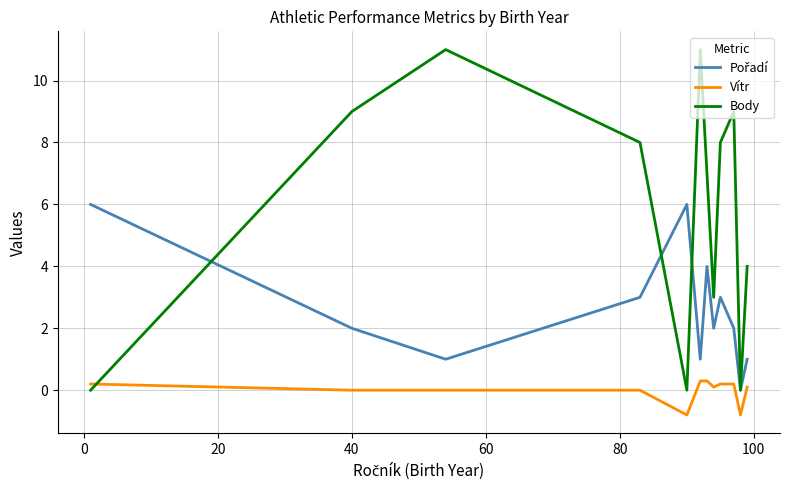

What is the smallest value displayed?

-0.8